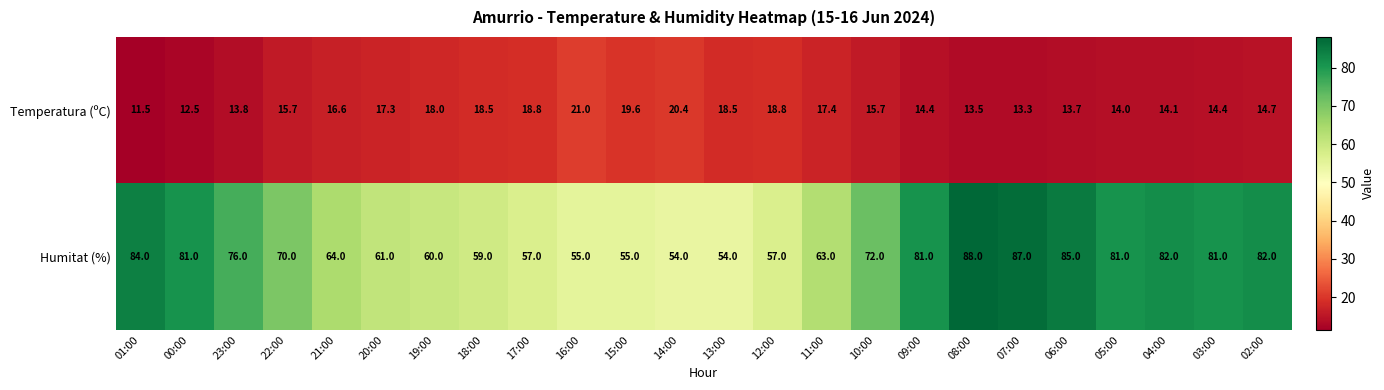

What is the difference between the highest and lowest values at 06:00?

71.3